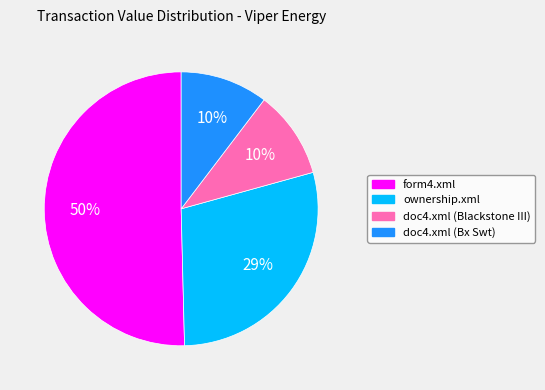

Is the sum of doc4.xml (Blackstone III) and doc4.xml (Bx Swt) greater than half?

No